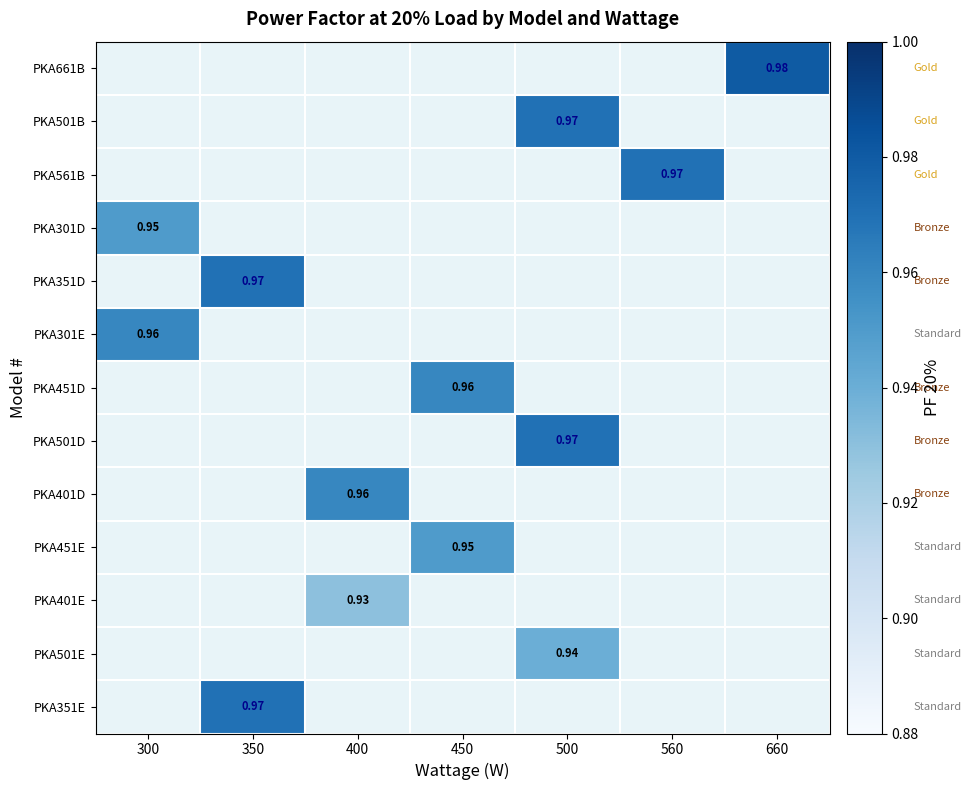

Between 450 and 300, which is larger?

300